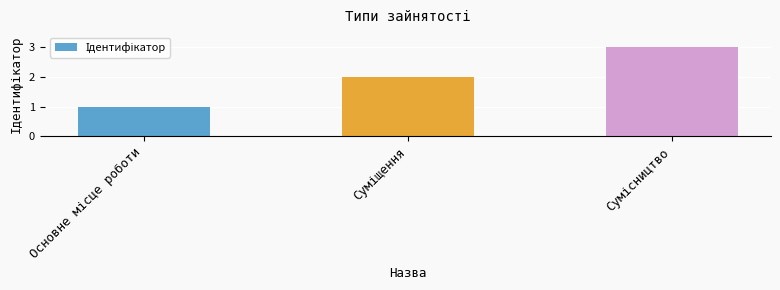

What is the sum of all values?

6